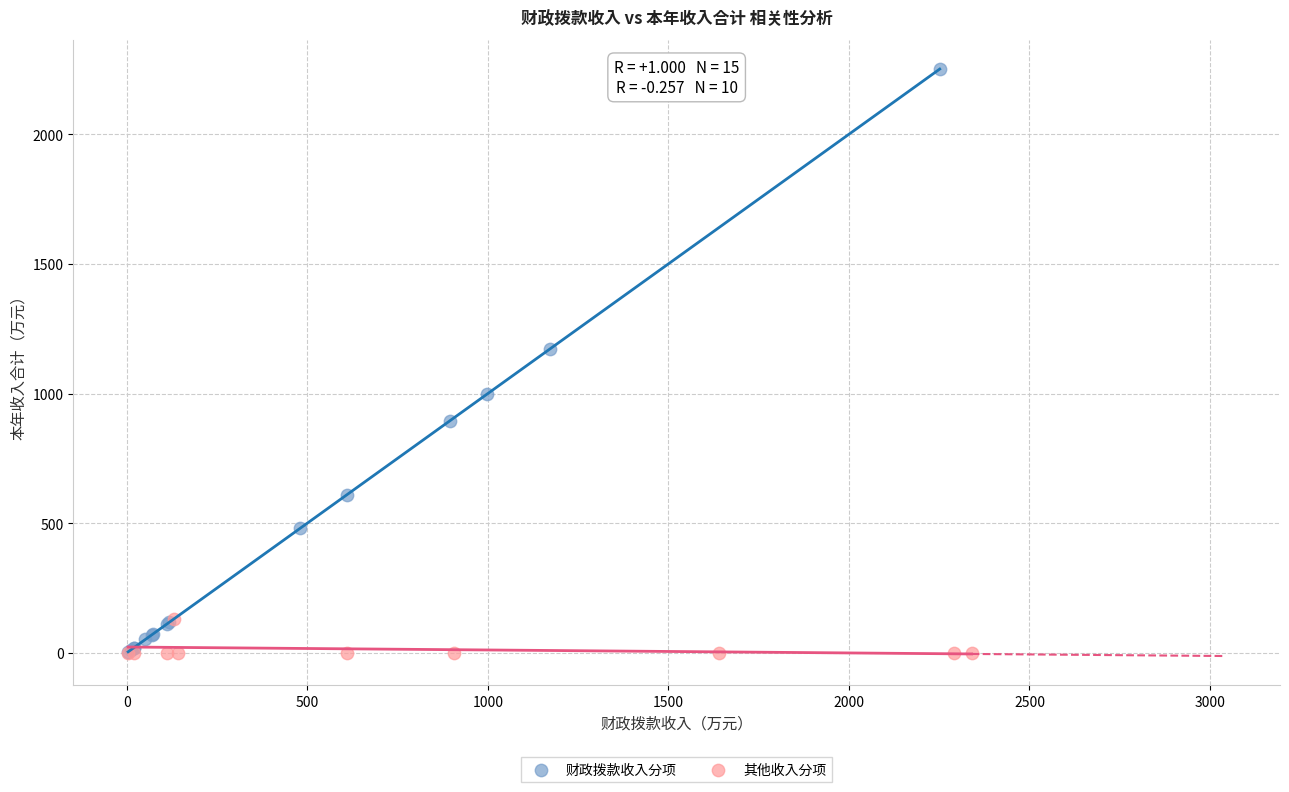

Which series has the widest spread of Y values?

财政拨款收入分项